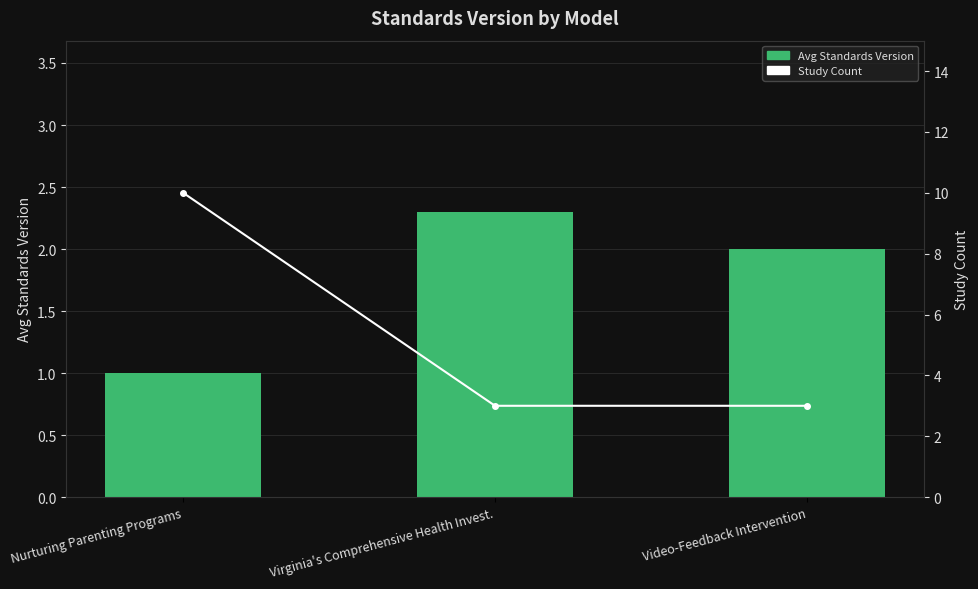

What is the lowest value of the Avg Standards Version series?

1.0